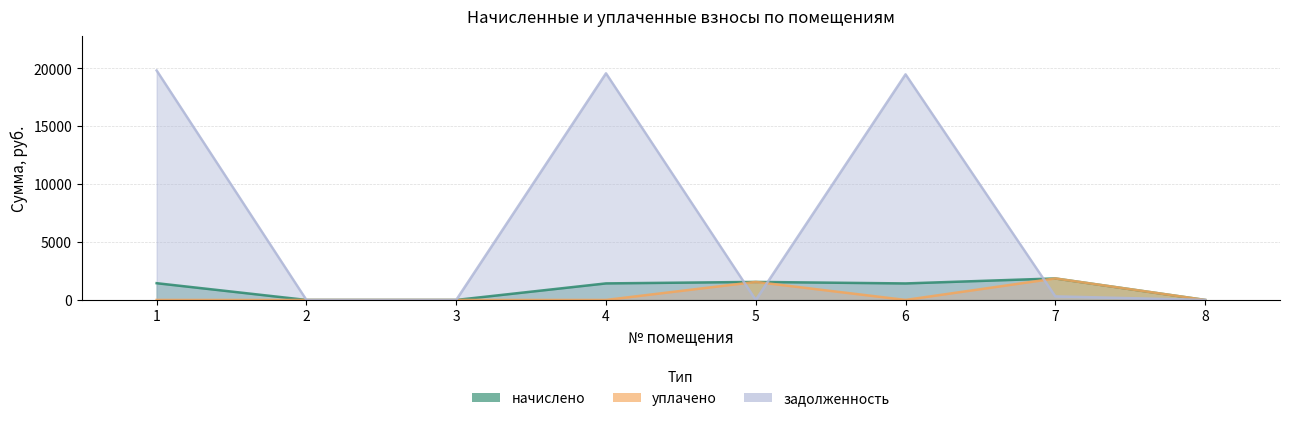

Reading left to right, what are all the values shown in this chart?

начислено: 1446.4	0.0	0.0	1428.6	1556.3	1425.6	1856.3	0.0
уплачено: 0.0	0.0	0.0	0.0	1556.3	0.0	1856.3	0.0
задолженность: 19807.2	0.0	0.0	19563.1	0.0	19474.5	309.4	0.0